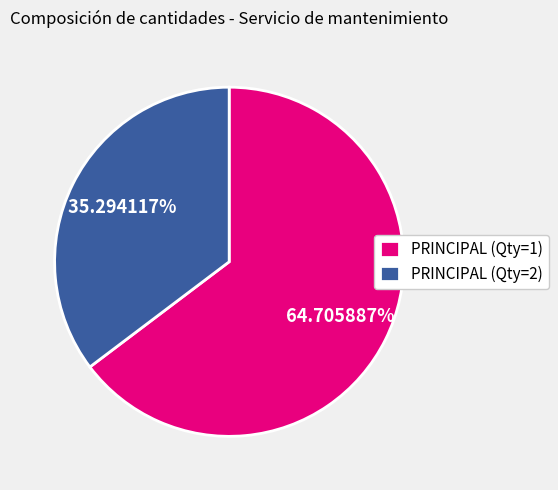

Does PRINCIPAL (Qty=1) account for over 50% of the chart?

Yes